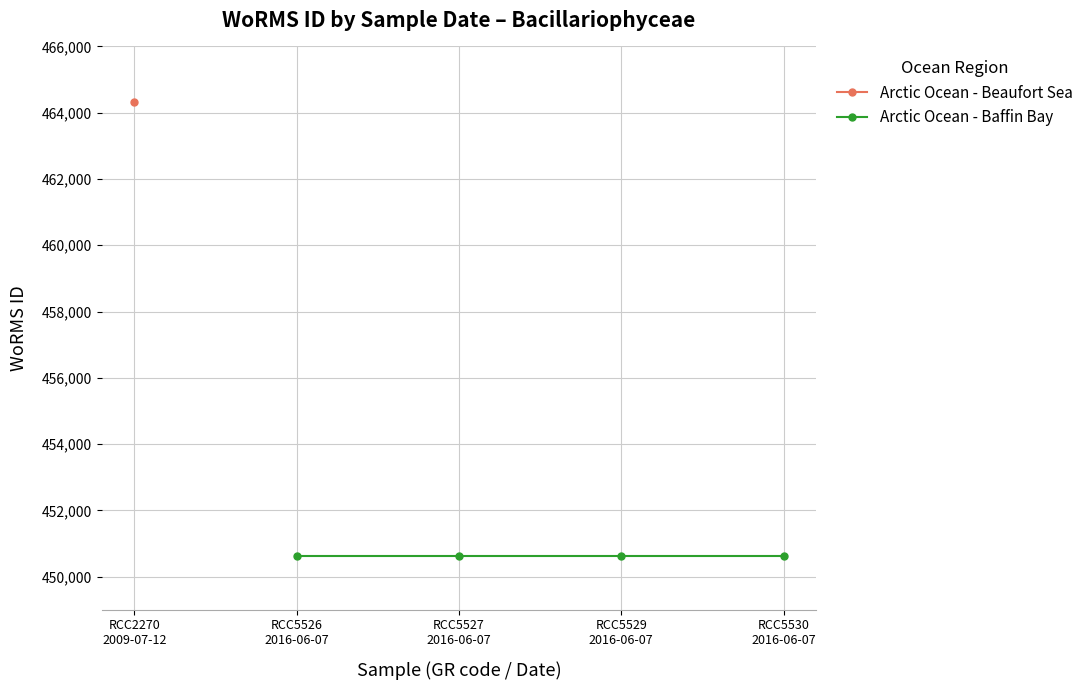

List the labels in order of value, largest first.

12-07-2009, 07-06-2016, 07-06-2016, 07-06-2016, 07-06-2016